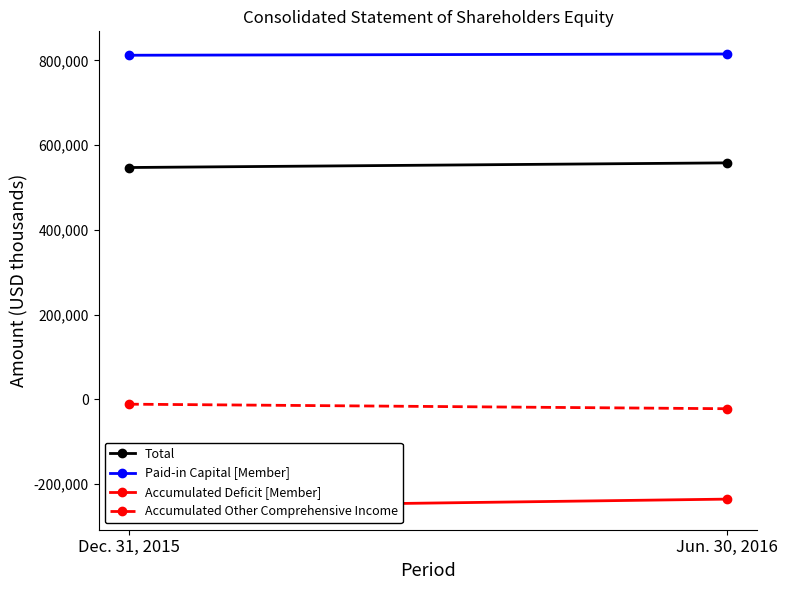

What value does the Total series have at Jun. 30, 2016?

558200